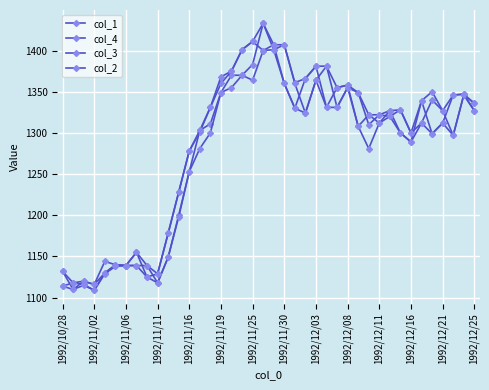

In col_4, how many points are lower than both neighbors (excluding endpoints)?

9